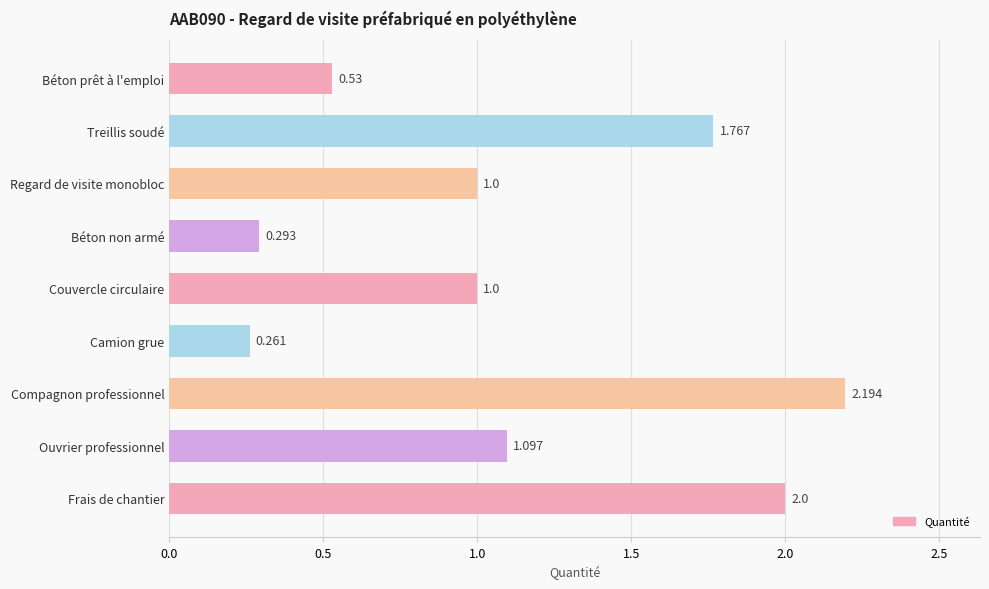

How many bars are there in total?

9